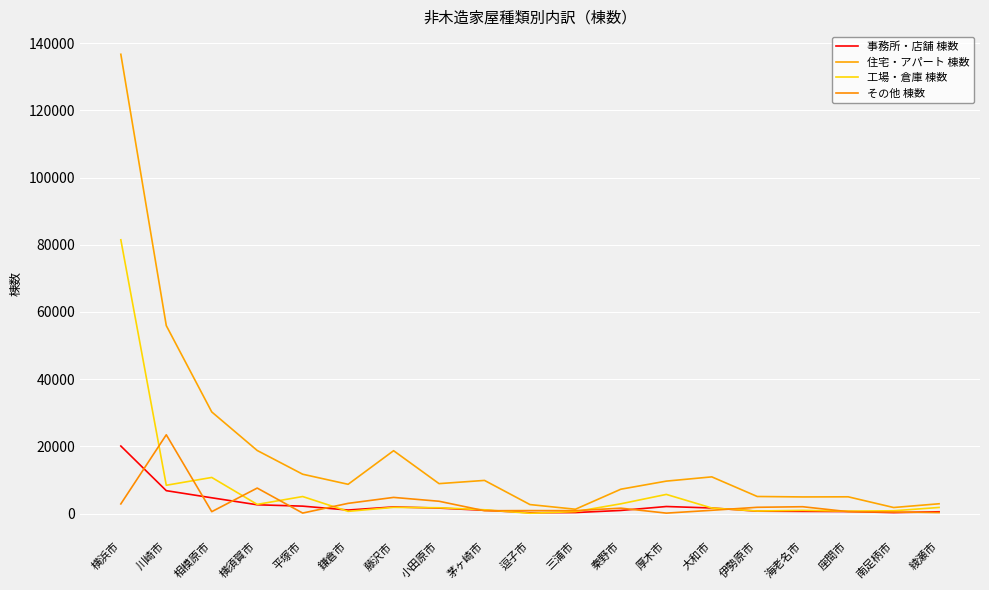

Where is the first local maximum for 工場・倉庫 棟数?

相模原市